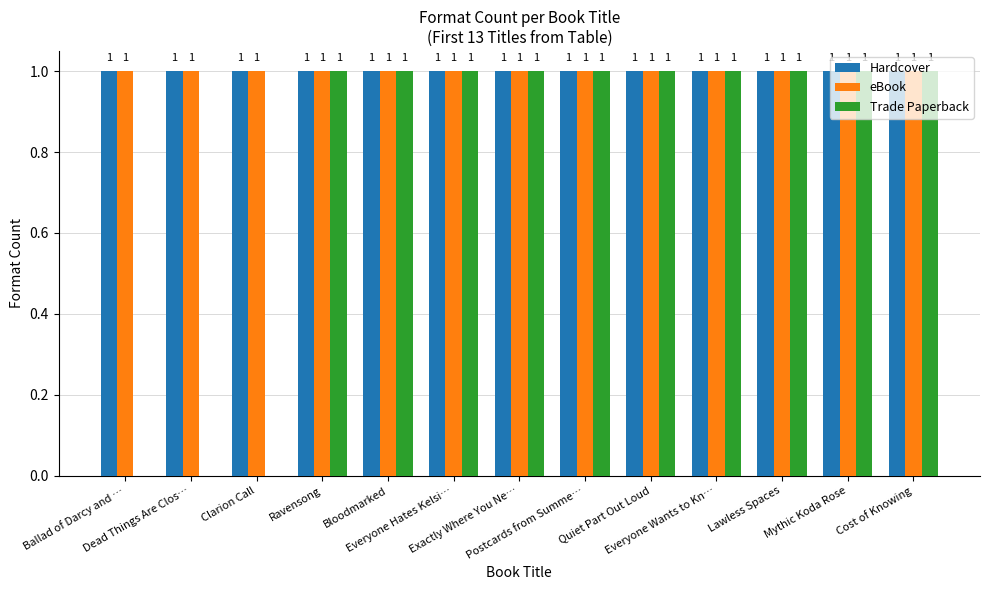

What is the sum of all Trade Paperback values?

10